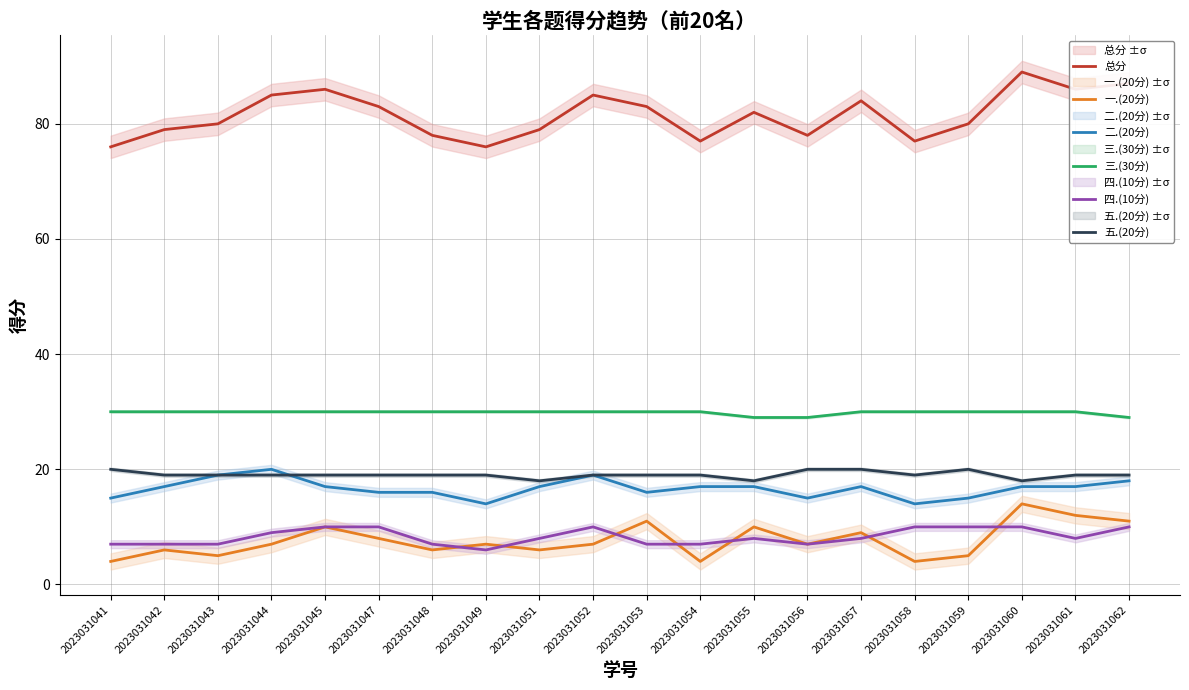

Between 2023031057 and 2023031049, which is larger?

2023031057